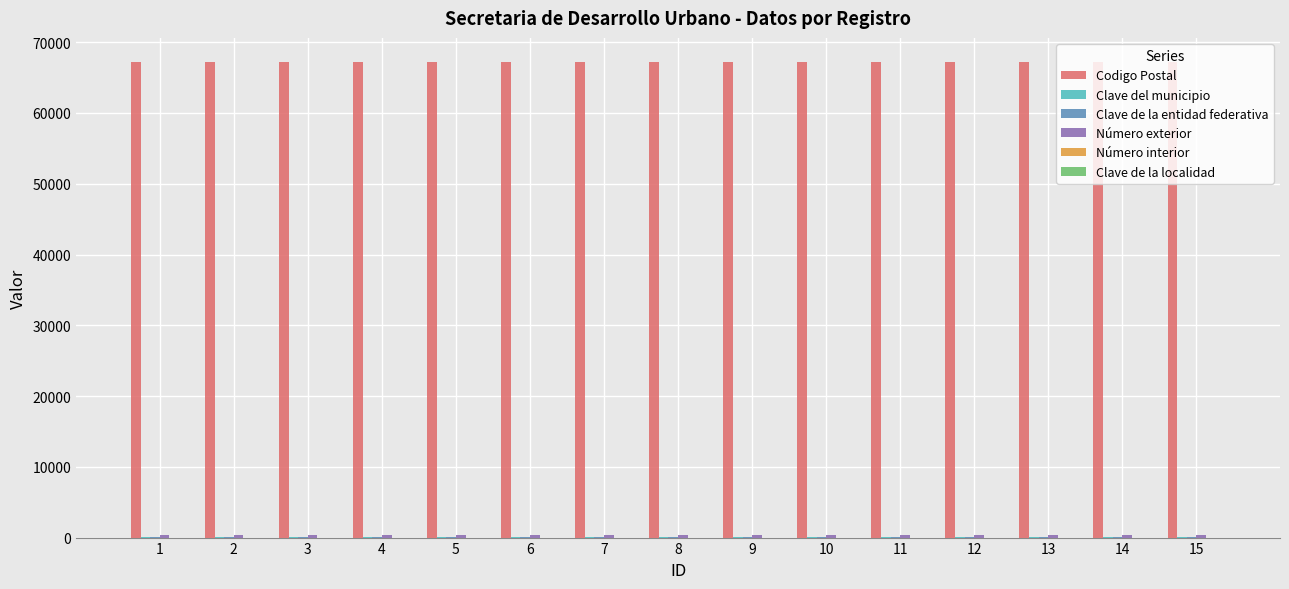

Is it true that Codigo Postal equals 67250 at 15?

True